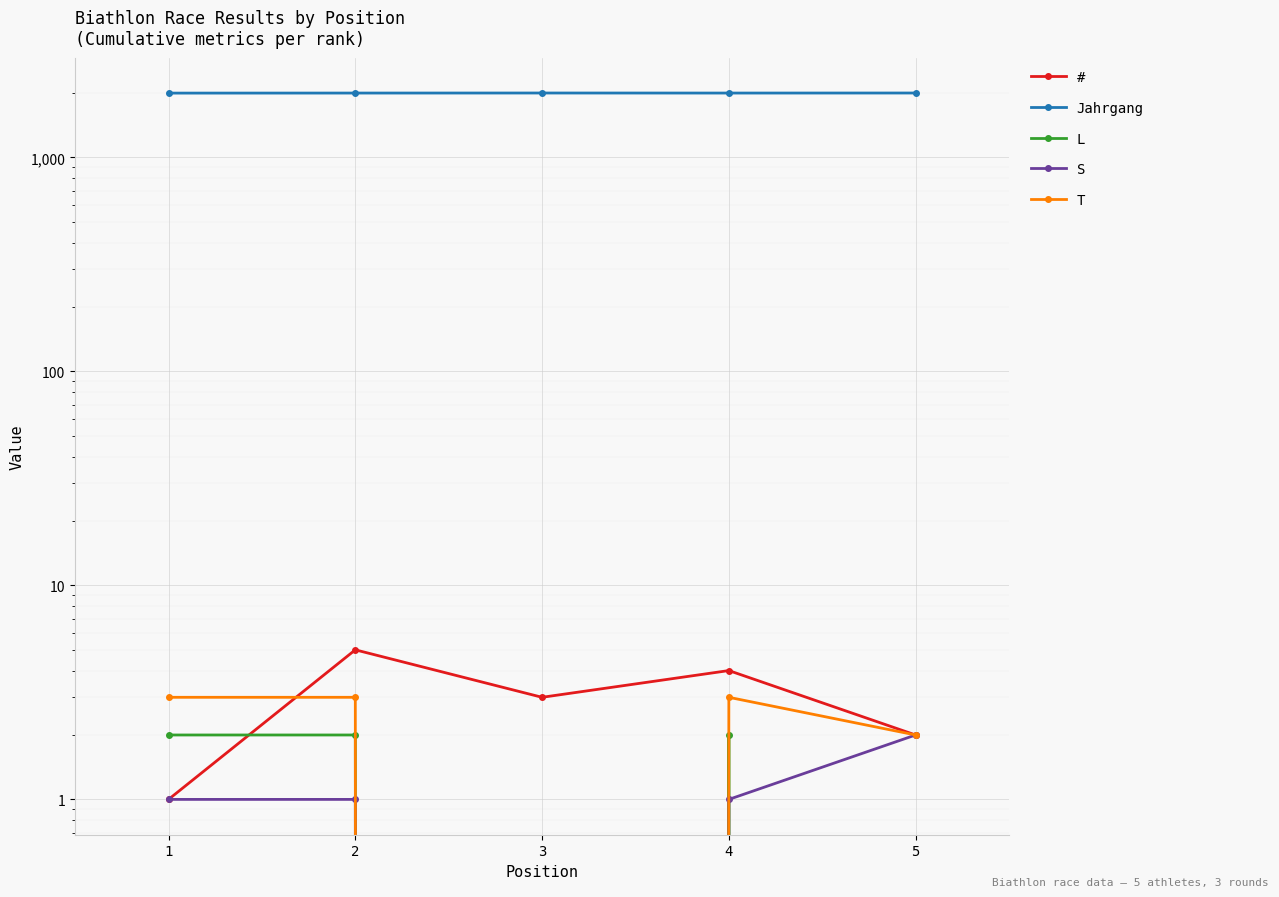

What is the total value across all series at 4?

2009